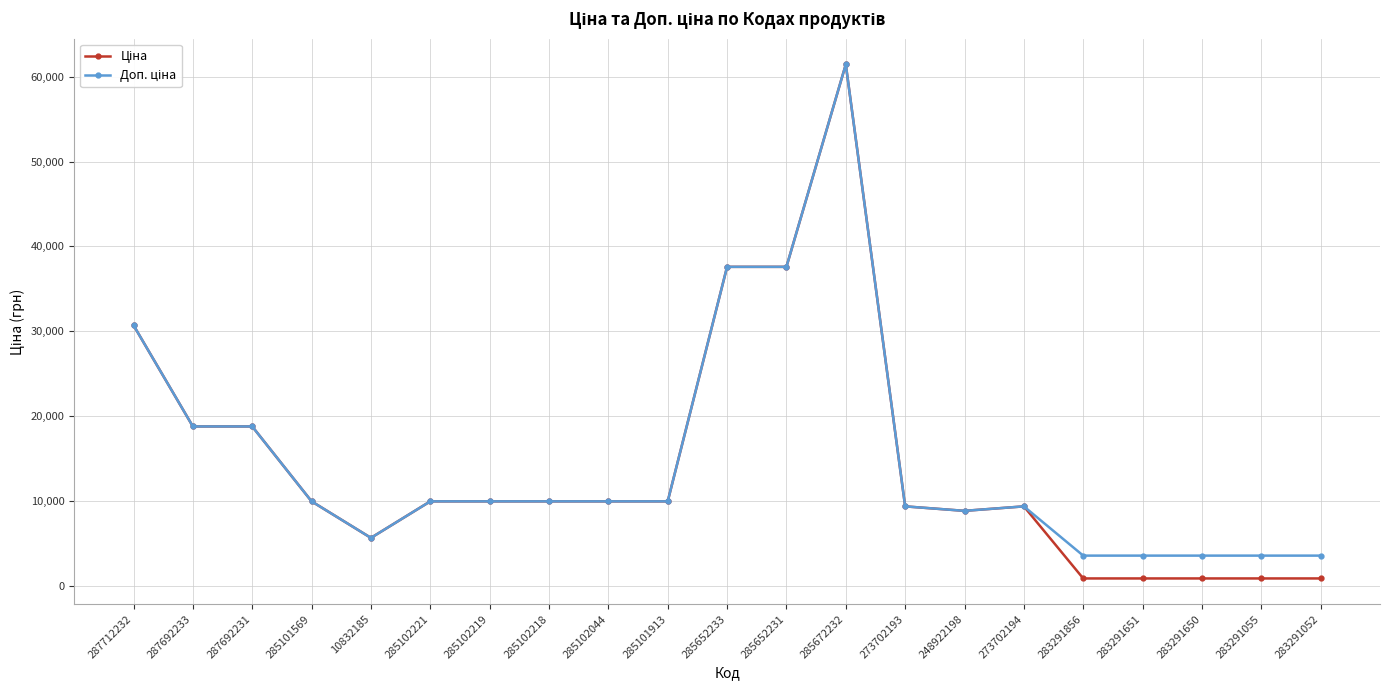

What is the total value across all series at 285672232?

122868.5